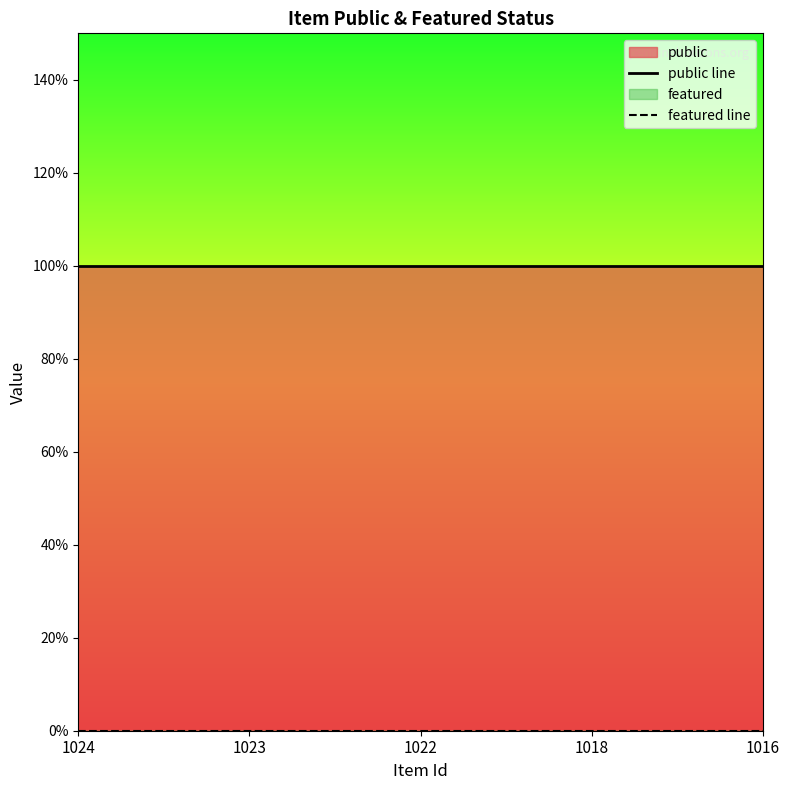

What is the sum of the public line values at 1023 and 1018?

2